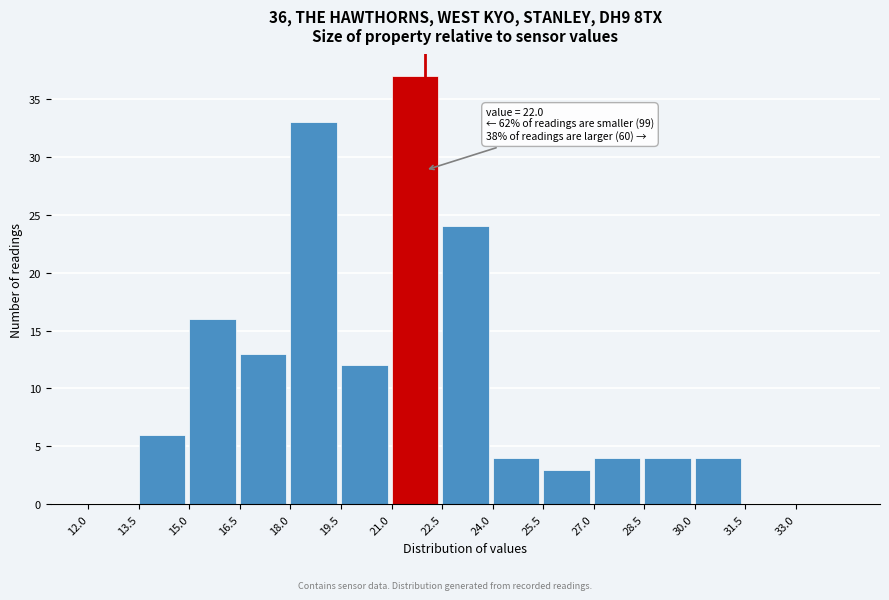

Which range on the x-axis has the tallest bar?

21.0 to 22.5